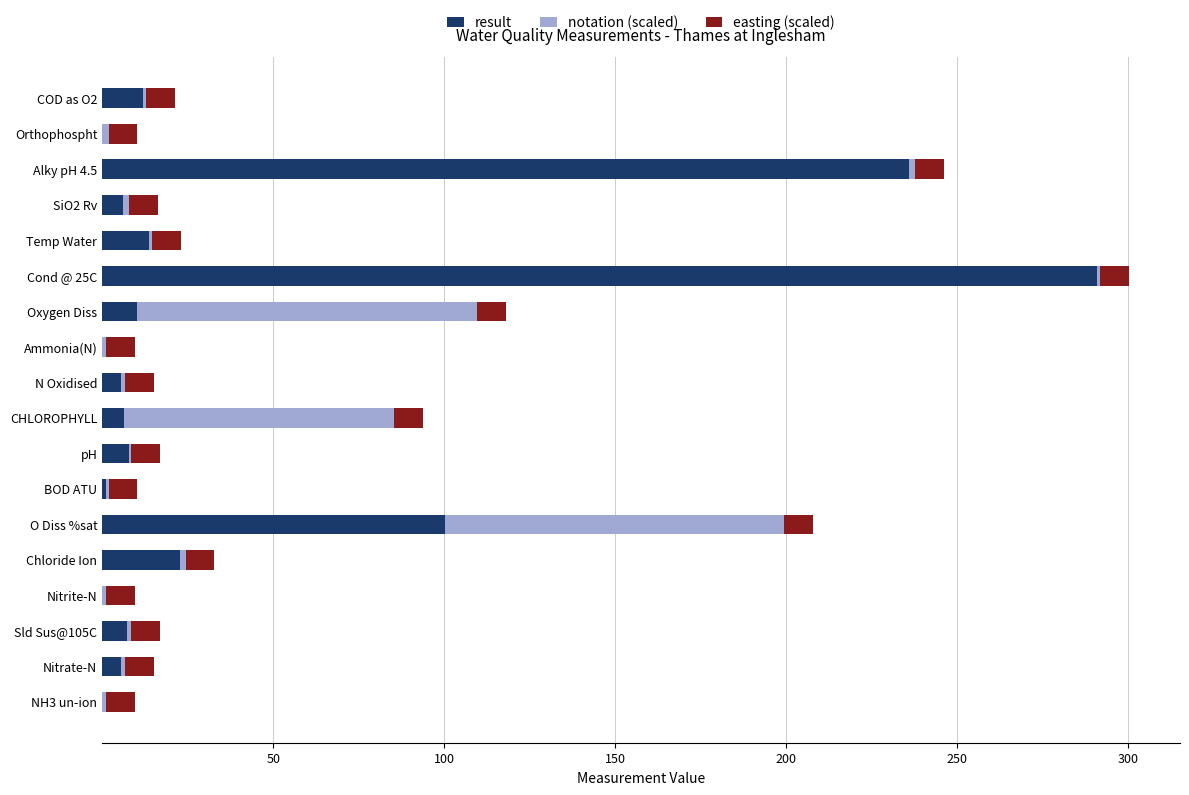

How many distinct data groups are displayed?

3